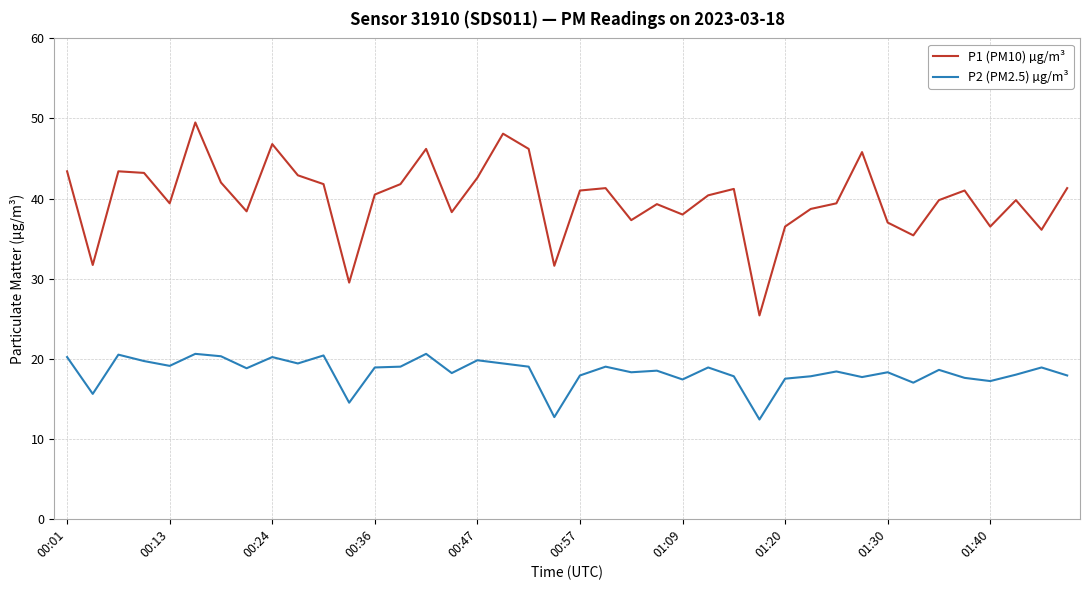

True or false: P2 (PM2.5) µg/m³ has more than 2 points higher than both neighbors.

True